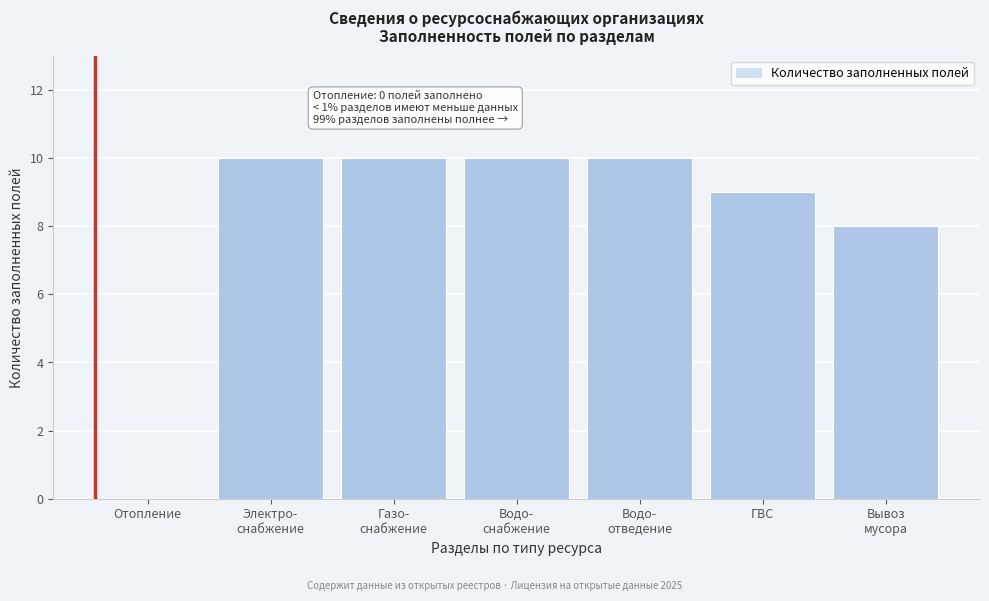

What is the greatest value displayed?

10